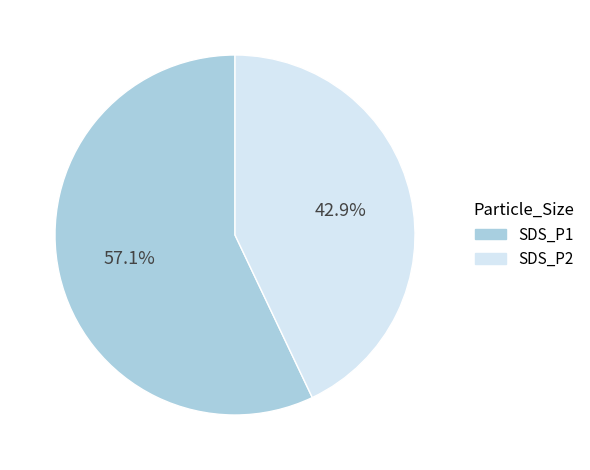

Is there any slice that represents more than half of the pie?

Yes